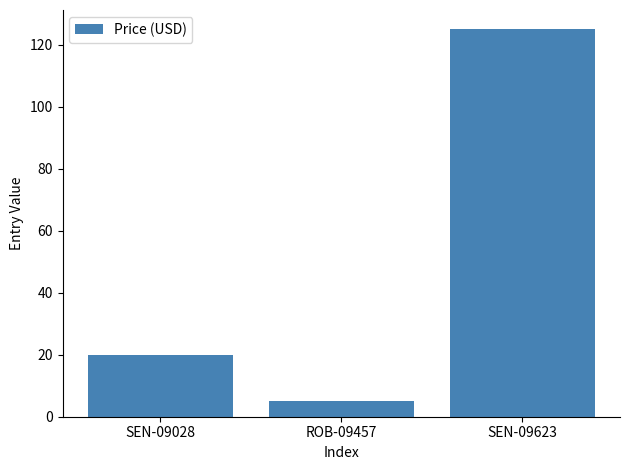

What is the difference between the maximum and minimum values?

120.0